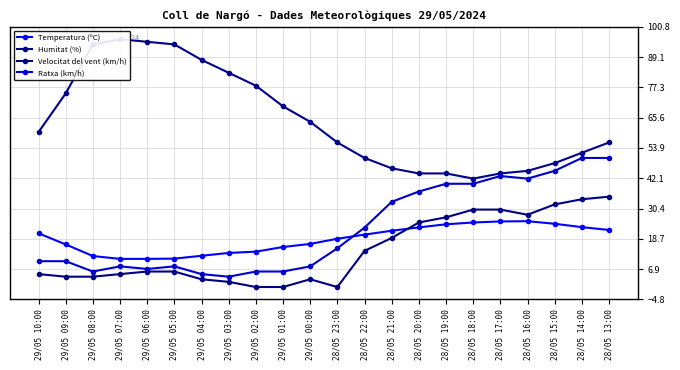

Count the number of data series in this chart.

4